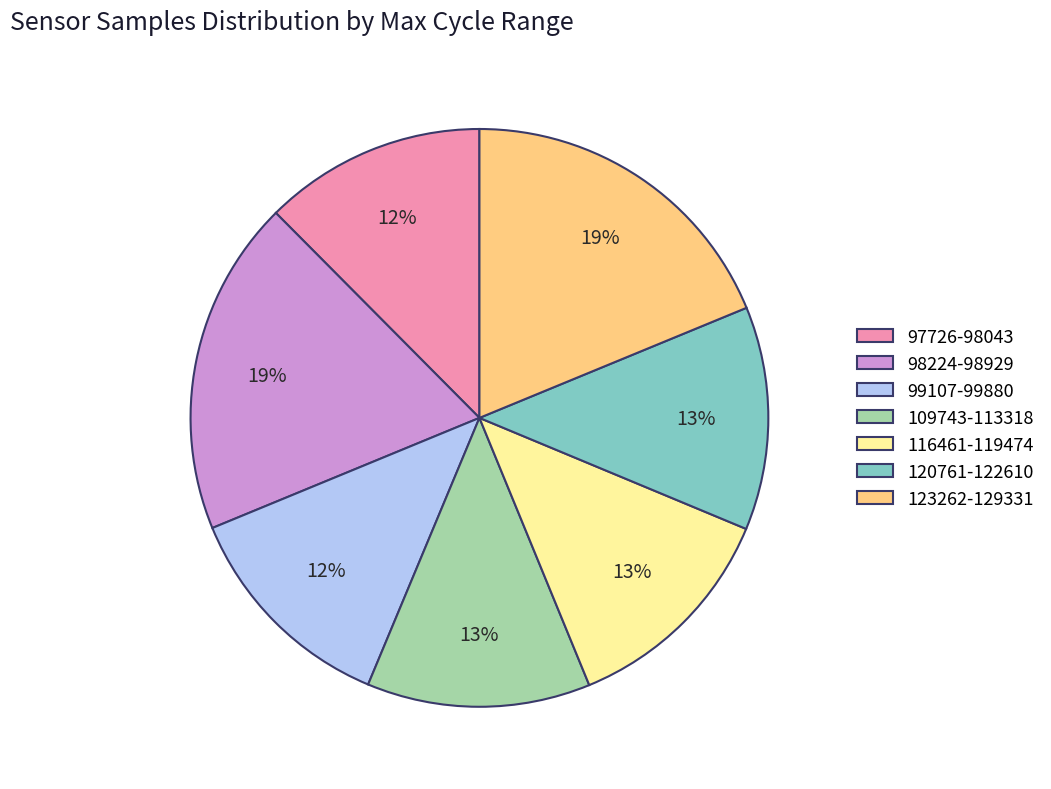

How many slices are in this pie chart?

7